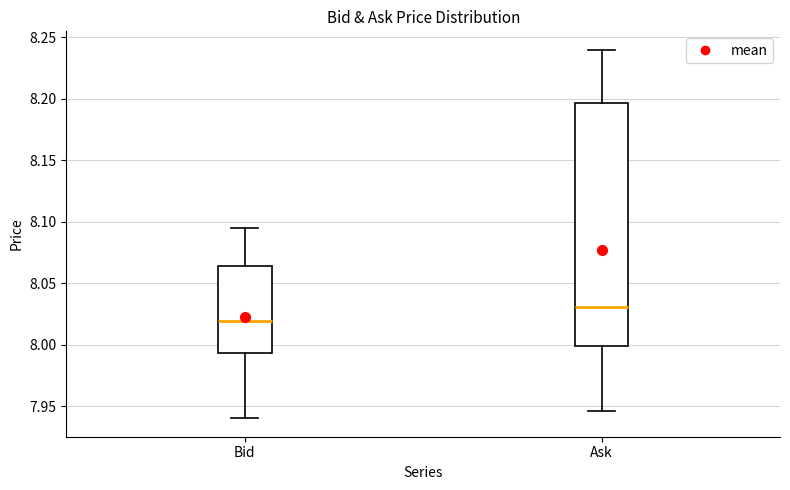

Which box has the highest median line?

Ask